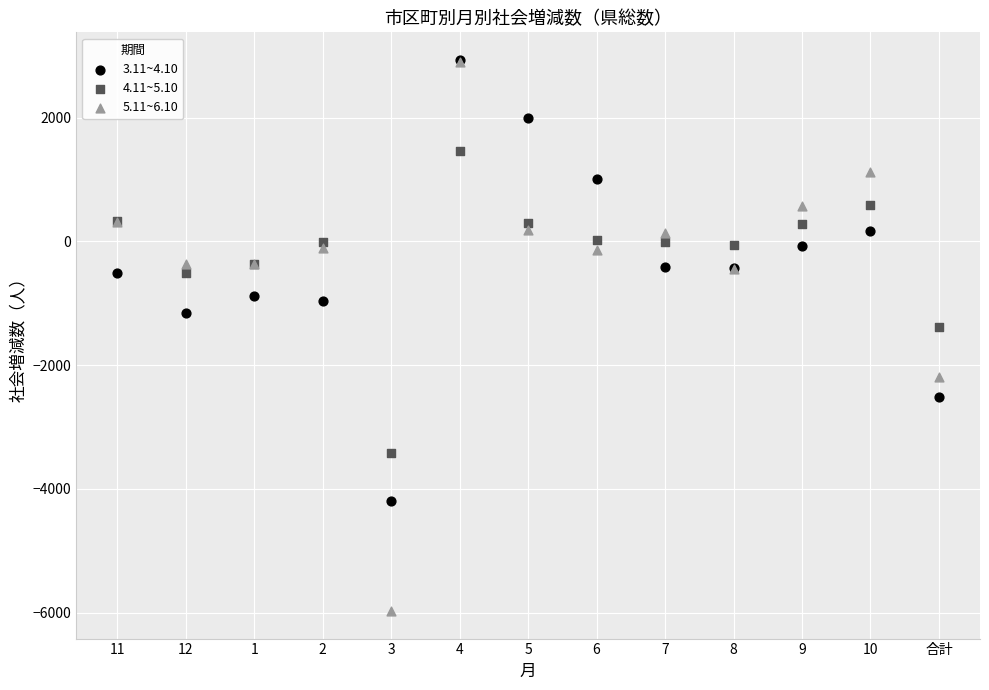

Across all series, what Y value is closest to -1519?

-1377